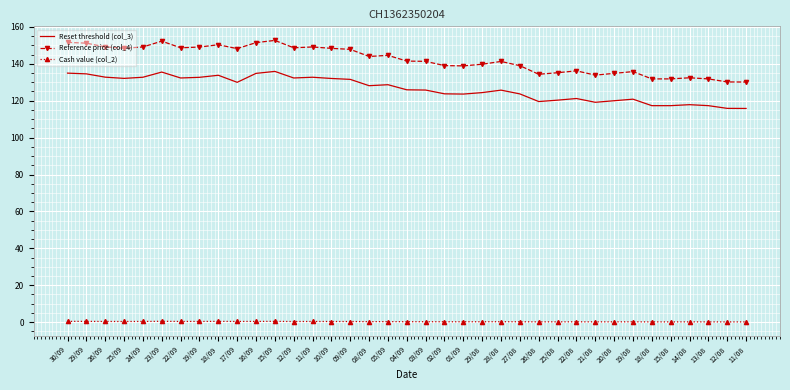

What is the minimum value for Reset threshold (col_3)?

115.8